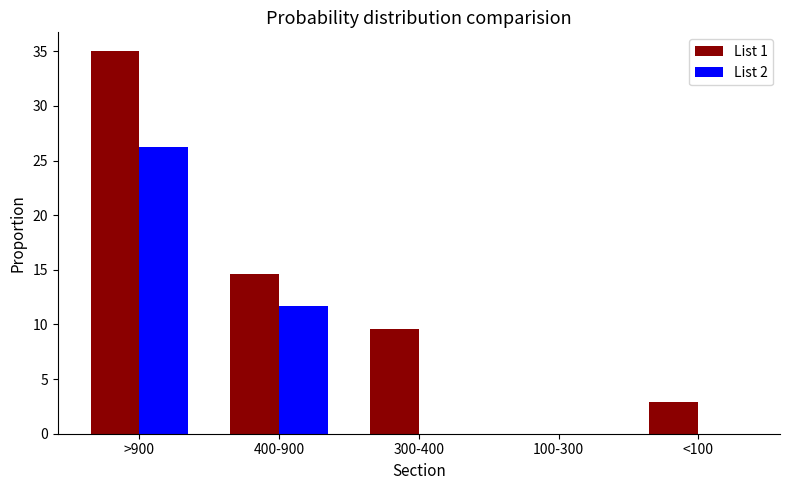

True or false: List 2 has a value of 18.4 at 400-900.

False